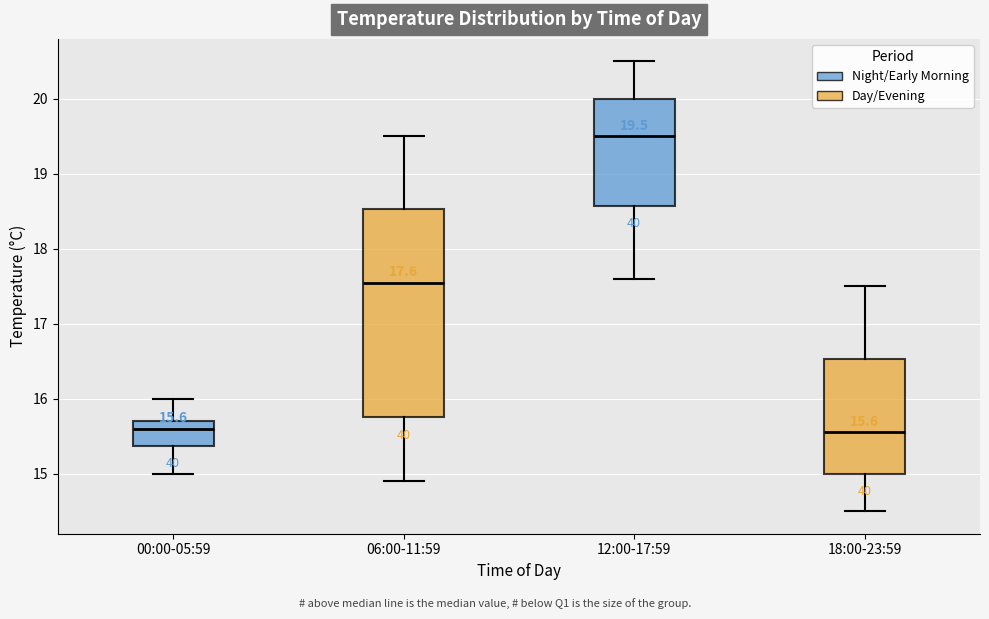

Comparing the boxes themselves (not the whiskers), which one is the tallest?

06:00-11:59